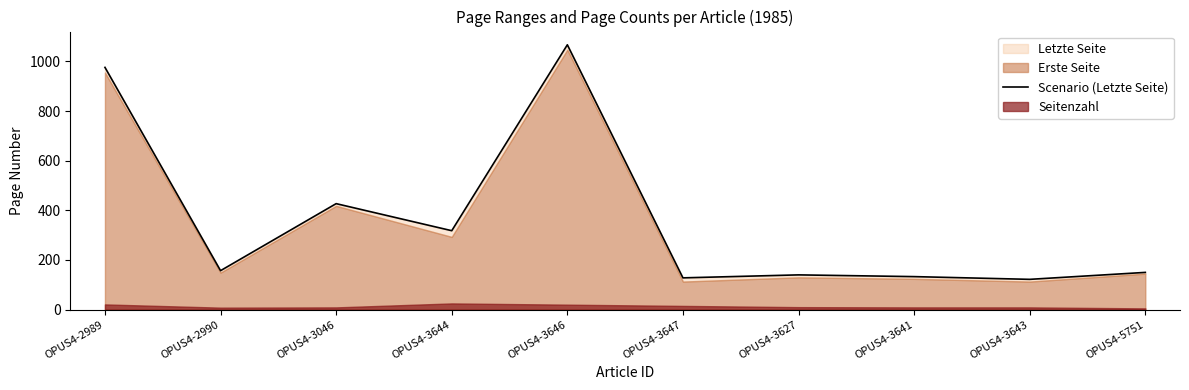

Reading left to right, what are all the values shown in this chart?

976	157	427	318	1067	128	140	133	122	150